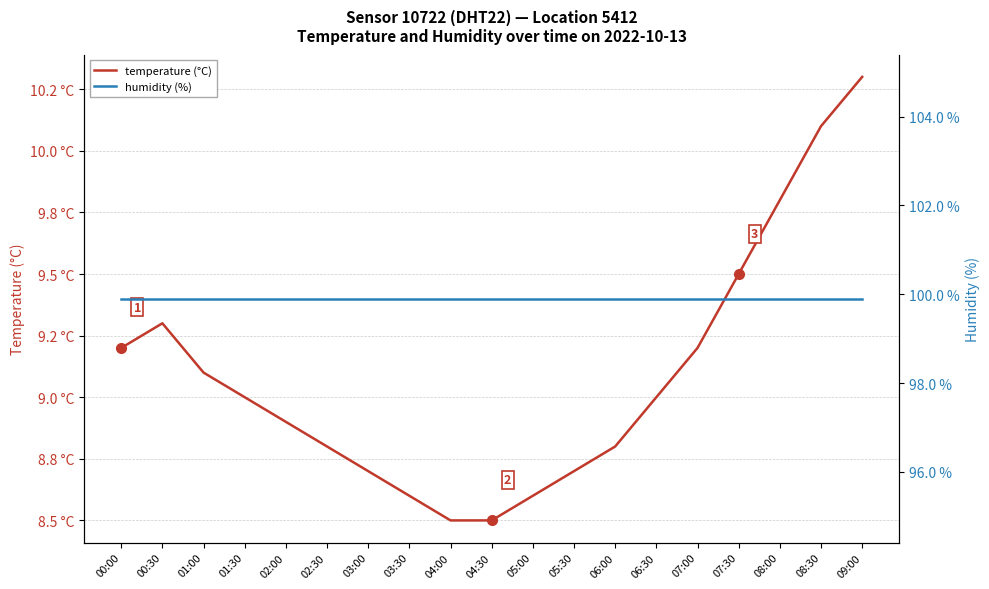

Rank the series by their maximum value, from lowest to highest.

temperature (°C), humidity (%)